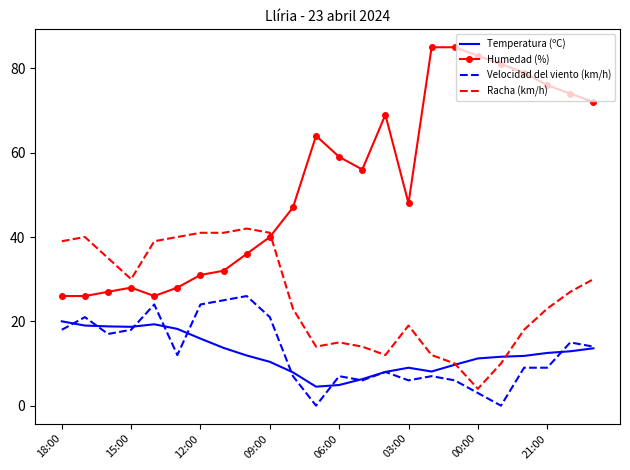

Which series has the largest total across all categories?

Humedad (%)